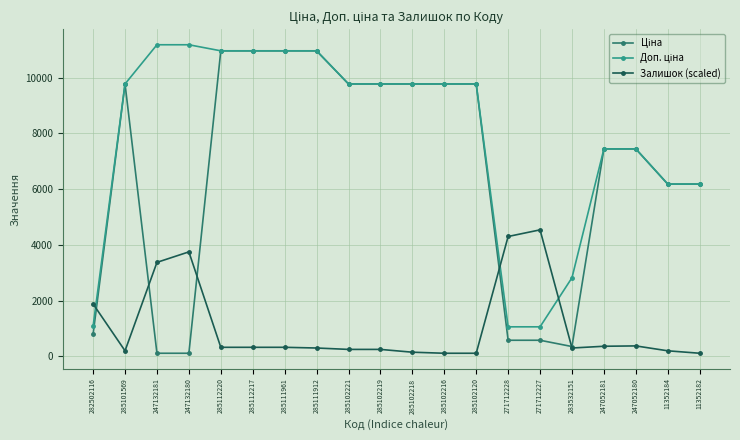

What is the total value across all series at 285111912?

22228.8